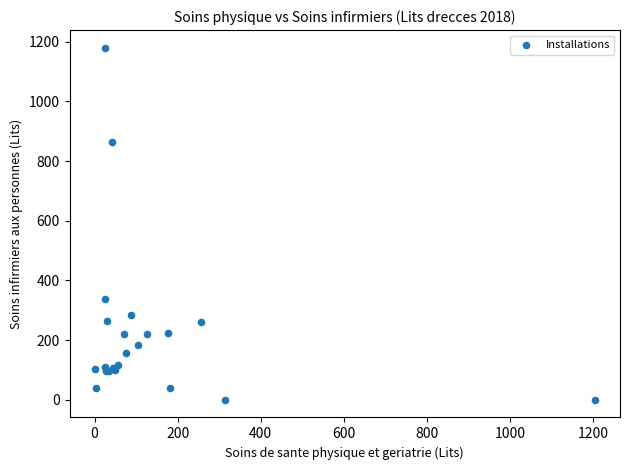

What Y value in the scatter plot is closest to 590?

339